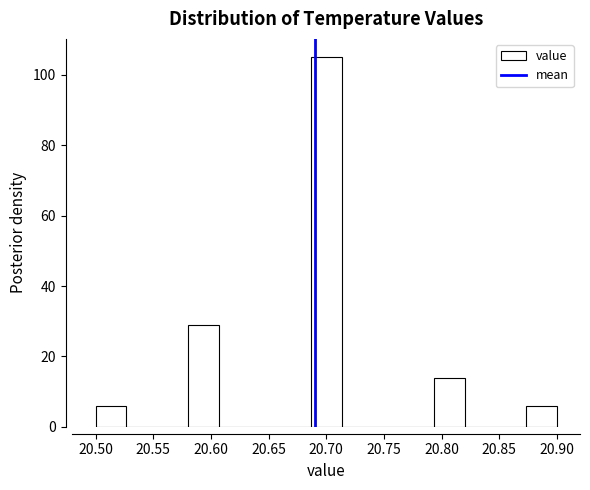

Reading left to right, transcribe this chart: for each bar, give the range it covers on the x-axis and its height. Neither the bar edges nor the heights are printed on the chart, so give them approximately, as read against the axes.

20.500 to 20.525: 6
20.525 to 20.555: 0
20.555 to 20.580: 0
20.580 to 20.605: 30
20.605 to 20.635: 0
20.635 to 20.660: 0
20.660 to 20.685: 0
20.685 to 20.715: 106
20.715 to 20.740: 0
20.740 to 20.765: 0
20.765 to 20.795: 0
20.795 to 20.820: 14
20.820 to 20.845: 0
20.845 to 20.875: 0
20.875 to 20.900: 6